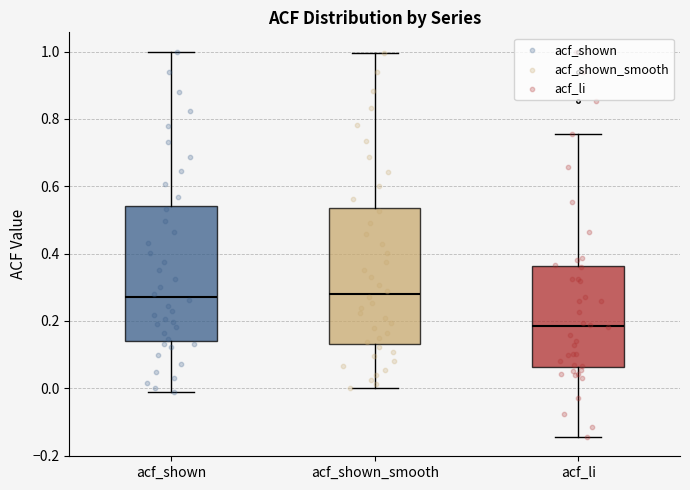

Where does the median line of the box for acf_li sit on the y-axis? The values are not printed on the chart, so give them approximately, as read against the axis.

0.18